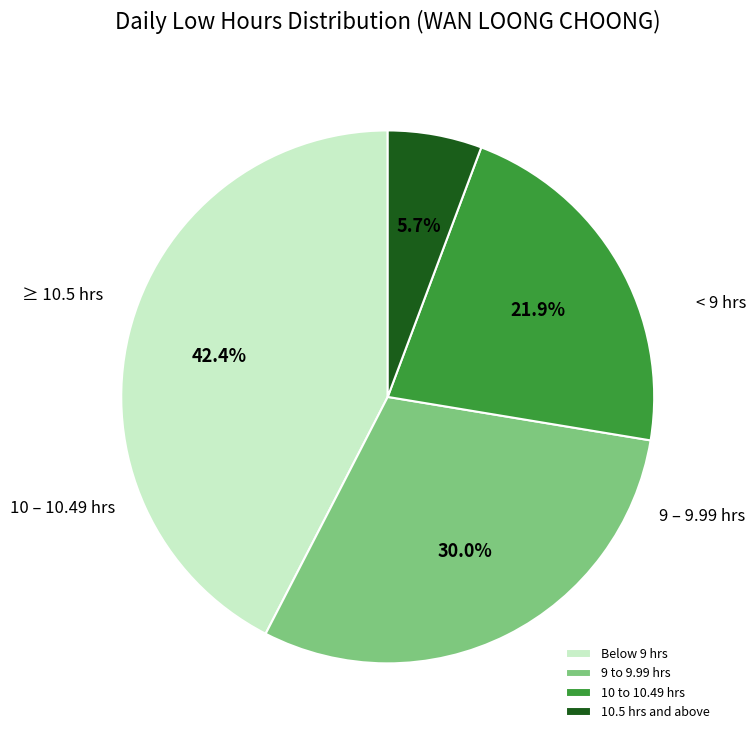

Is there any slice that represents more than half of the pie?

No